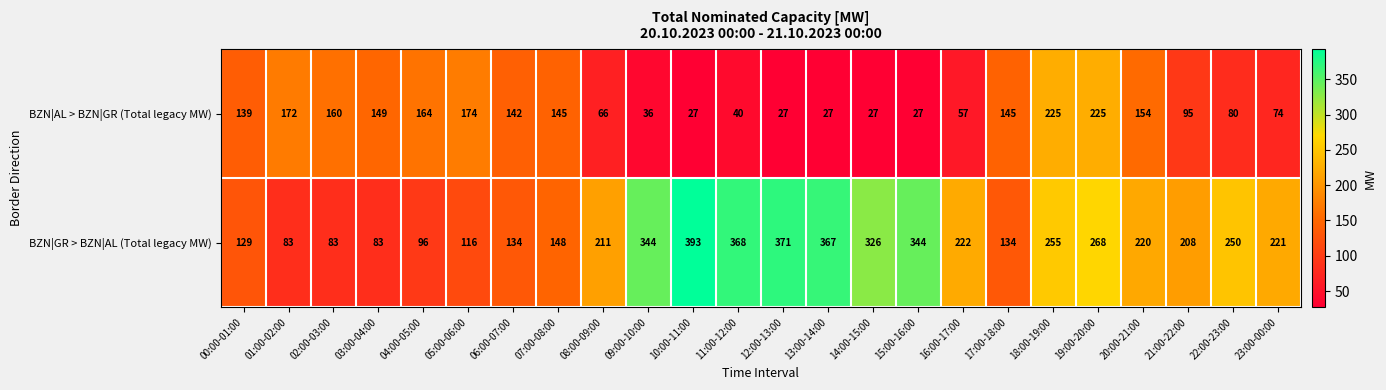

What is the lowest value of the BZN|GR > BZN|AL (Total legacy MW) series?

83